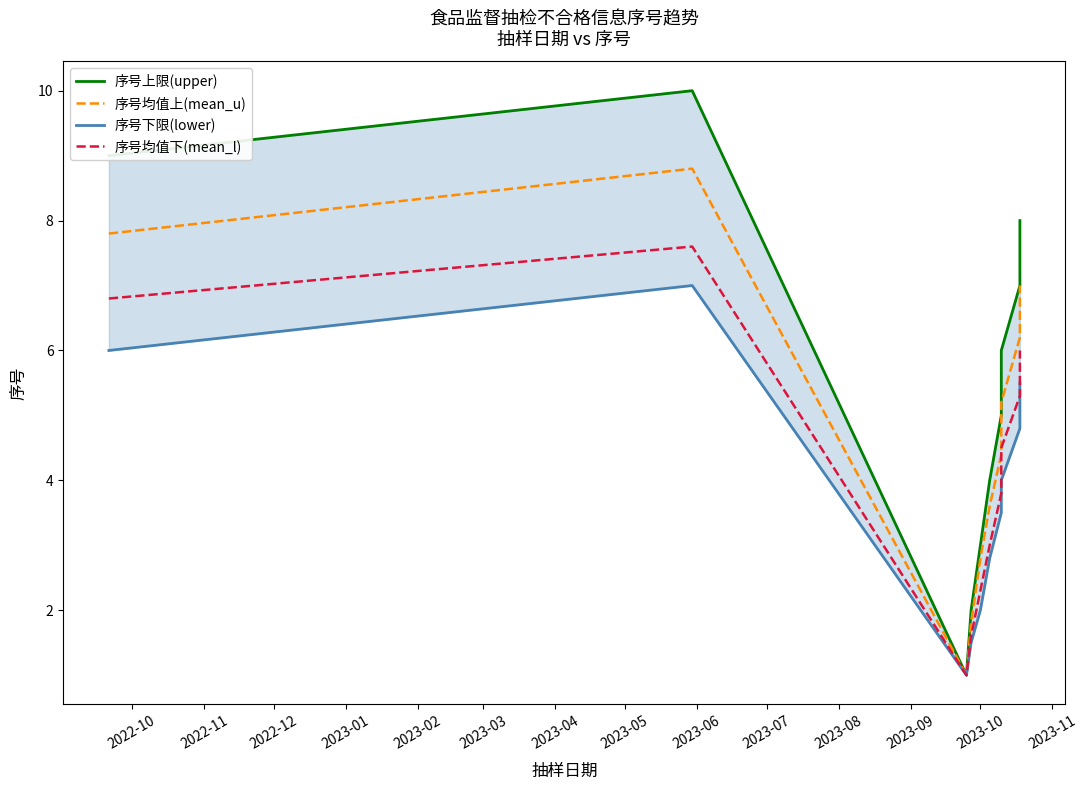

What is the maximum value for 序号上限(upper)?

10.0